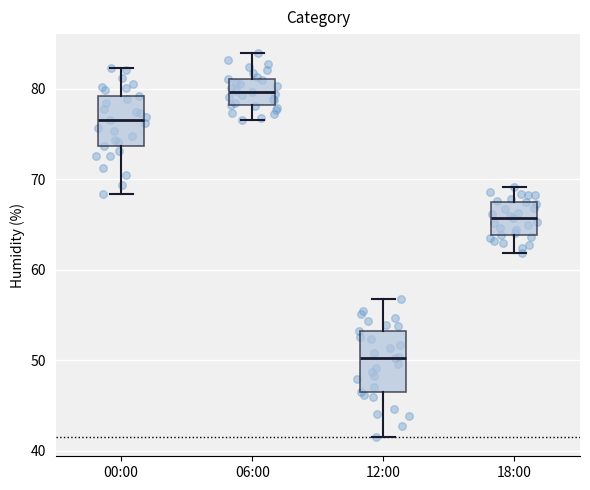

Reading left to right, read every box against the y-axis: the position of its median line, the range the box covers, and the ends of its whiskers. The values are not printed on the chart, so give them approximately, as read against the axis.

00:00: median 77, box 74 to 79, whiskers 68 to 82
06:00: median 80, box 78 to 81, whiskers 77 to 84
12:00: median 50, box 47 to 53, whiskers 42 to 57
18:00: median 66, box 64 to 68, whiskers 62 to 69